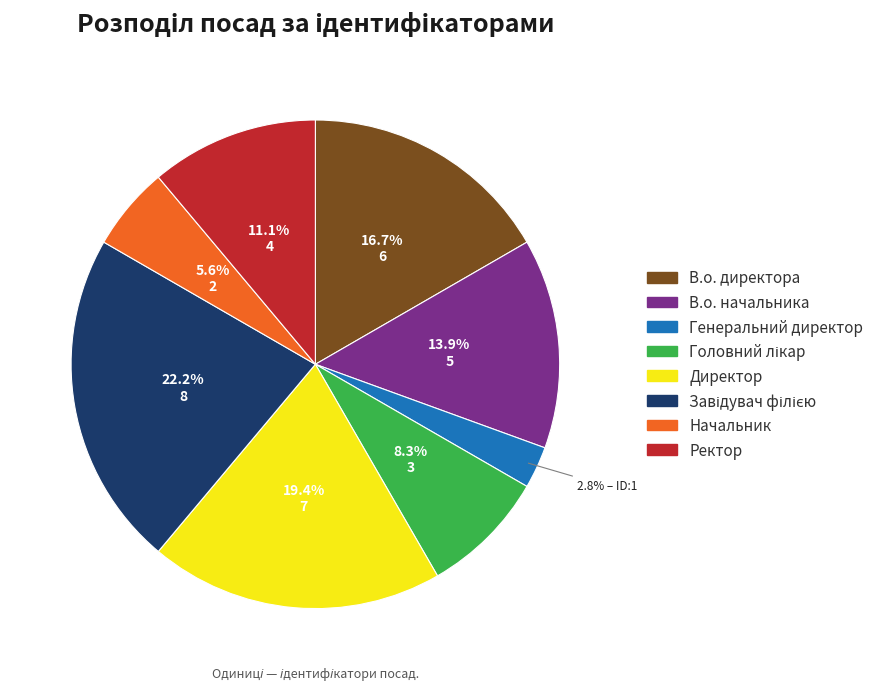

How many slices are in this pie chart?

8